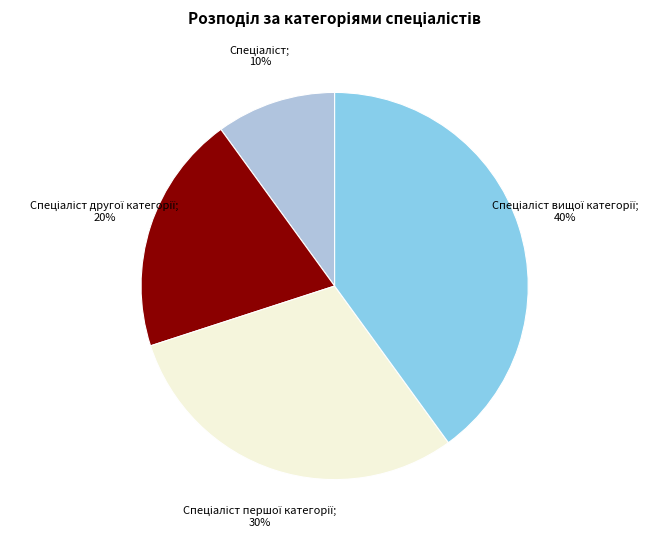

To the nearest percent, what is the difference between the largest and smallest slice percentages?

30%